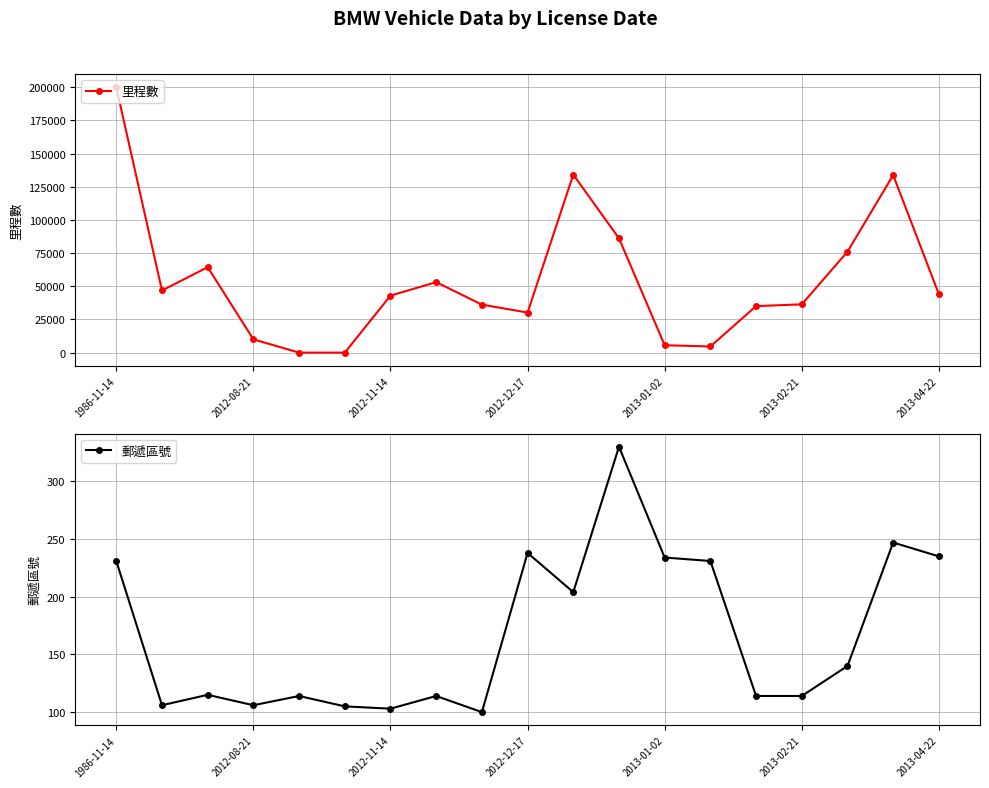

True or false: 郵遞區號 and 里程數 cross at least once.

True